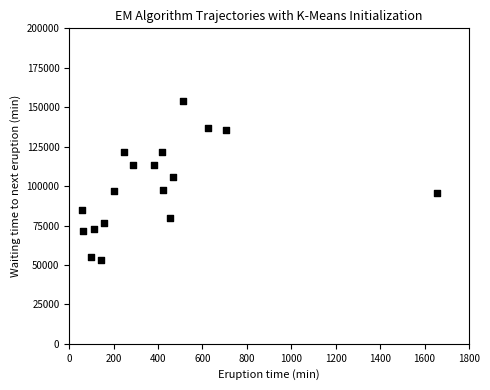

What Y value in the scatter plot is closest to 103365?

105498